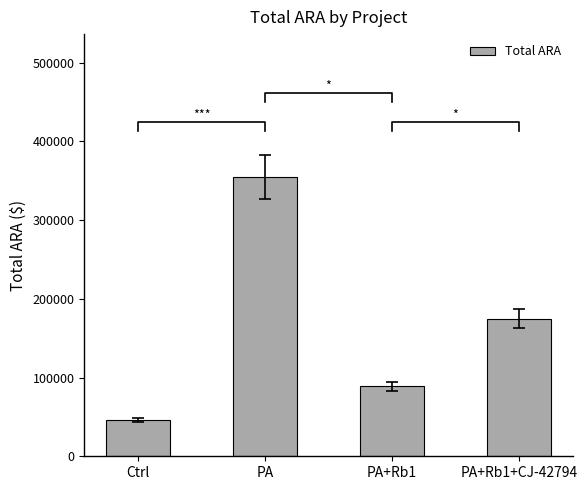

How many values are between 88700 and 354747?

3